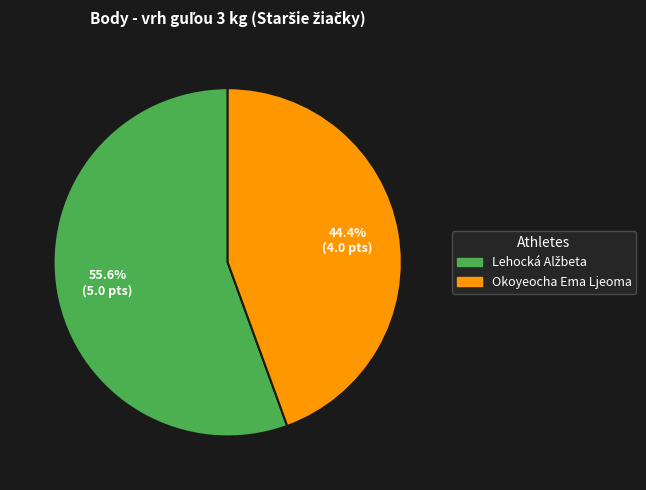

To the nearest percent, what is the average slice percentage?

50%